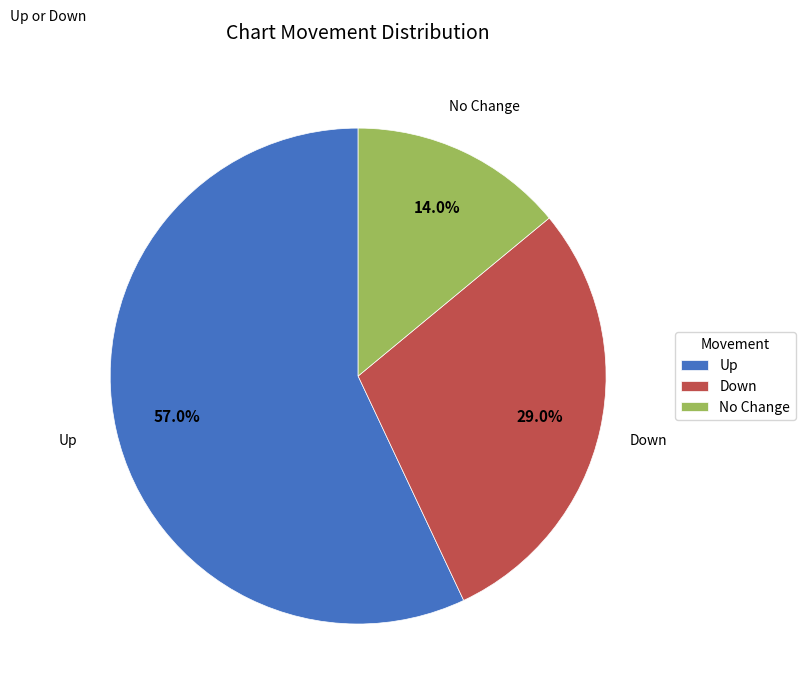

Rank the categories by value from lowest to highest.

No Change, Down, Up